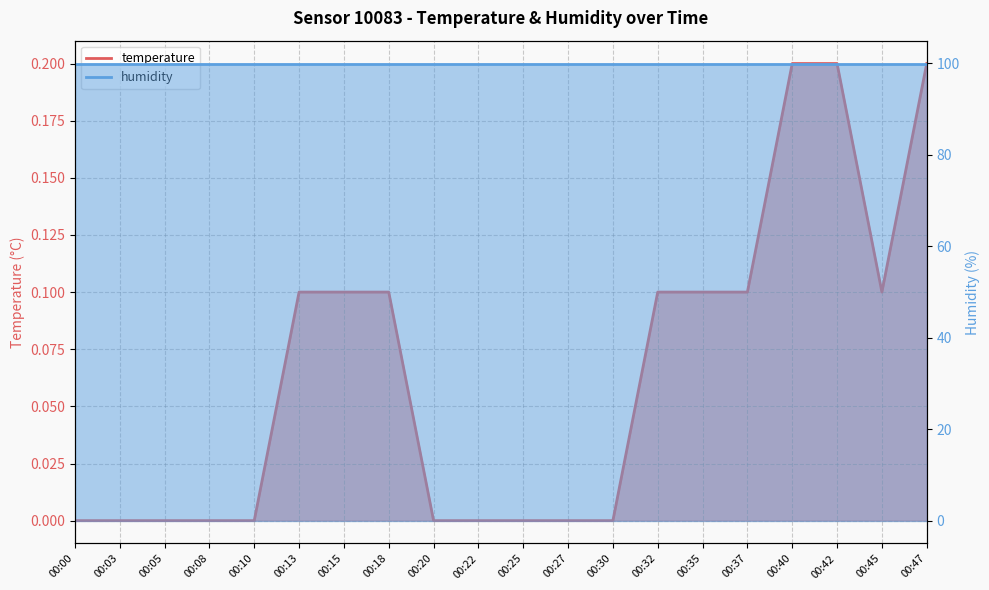

Rank the categories by value from highest to lowest.

00:40, 00:42, 00:47, 00:13, 00:15, 00:18, 00:32, 00:35, 00:37, 00:45, 00:00, 00:03, 00:05, 00:08, 00:10, 00:20, 00:22, 00:25, 00:27, 00:30